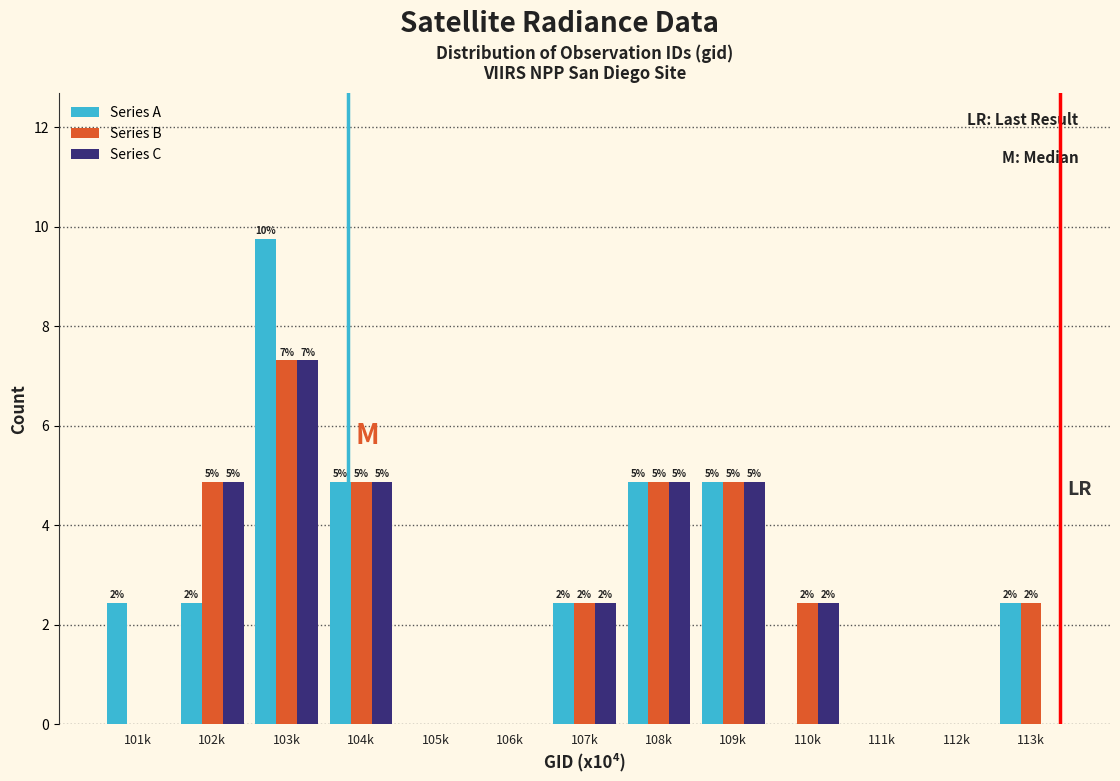

Are the bars grouped side by side (vs. stacked)?

Yes